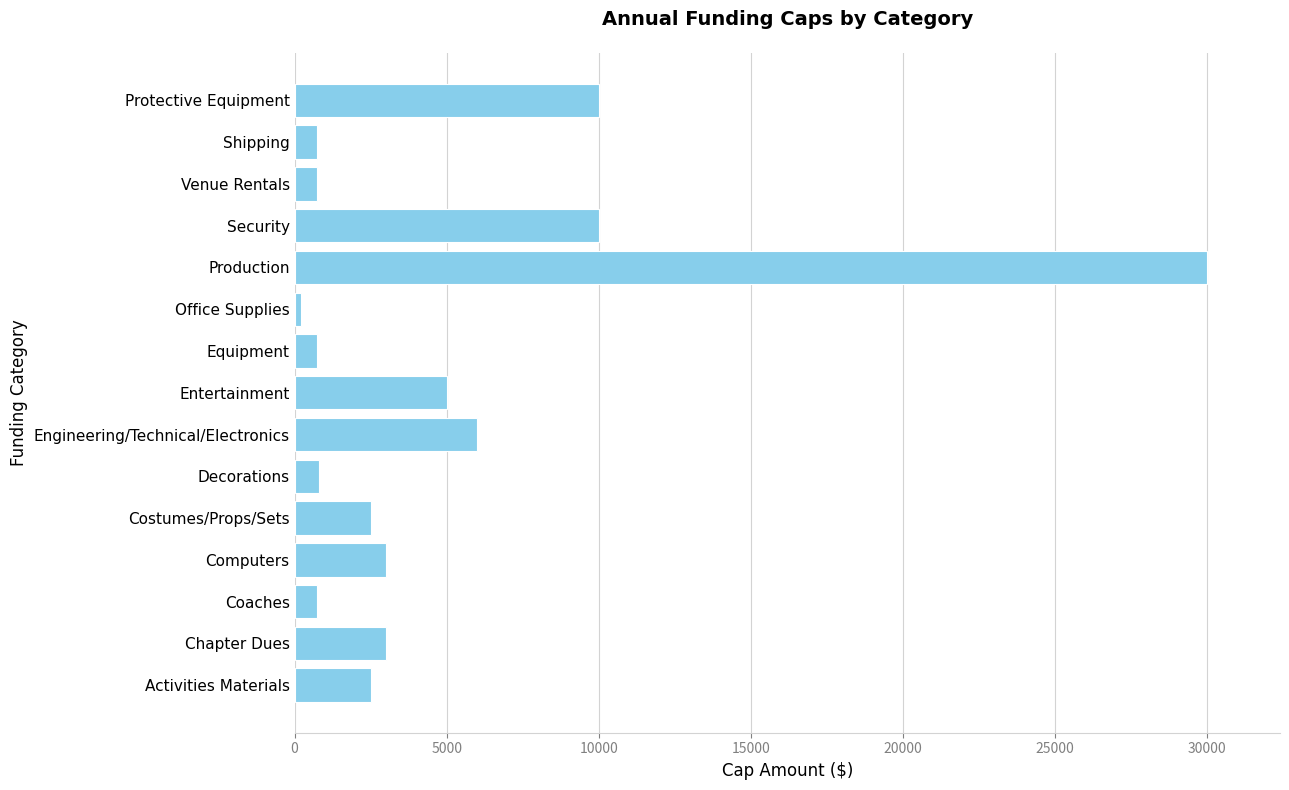

Approximately how many times larger is the value at Entertainment compared to Activities Materials?

2.0